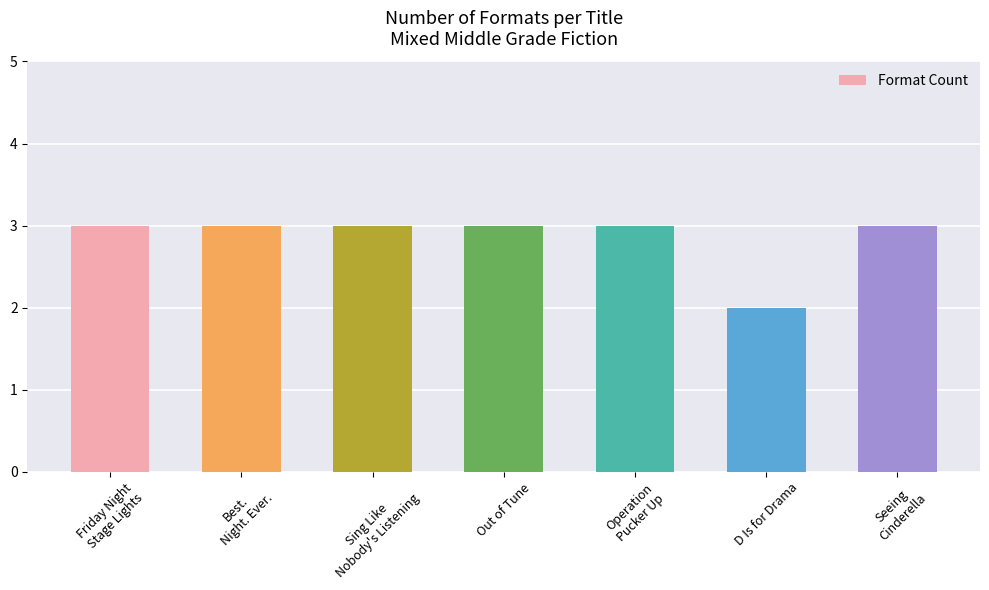

The chart shows a value of 3 at Best.
Night. Ever.. True or false?

True